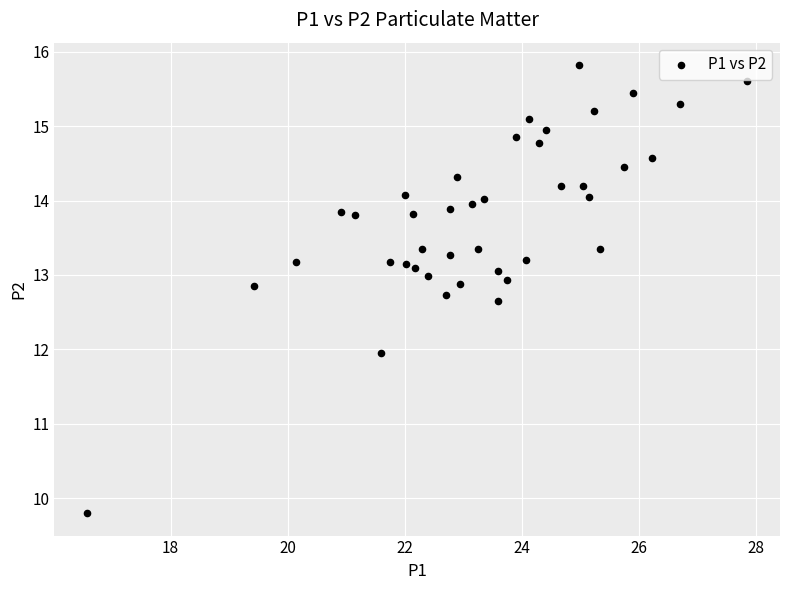

What is the range of Y values (max minus min)?

6.0